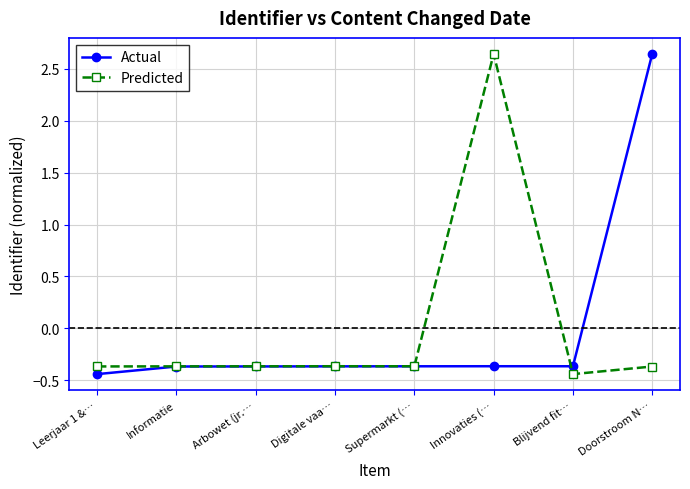

At which label does Actual reach its minimum?

Leerjaar 1 &…